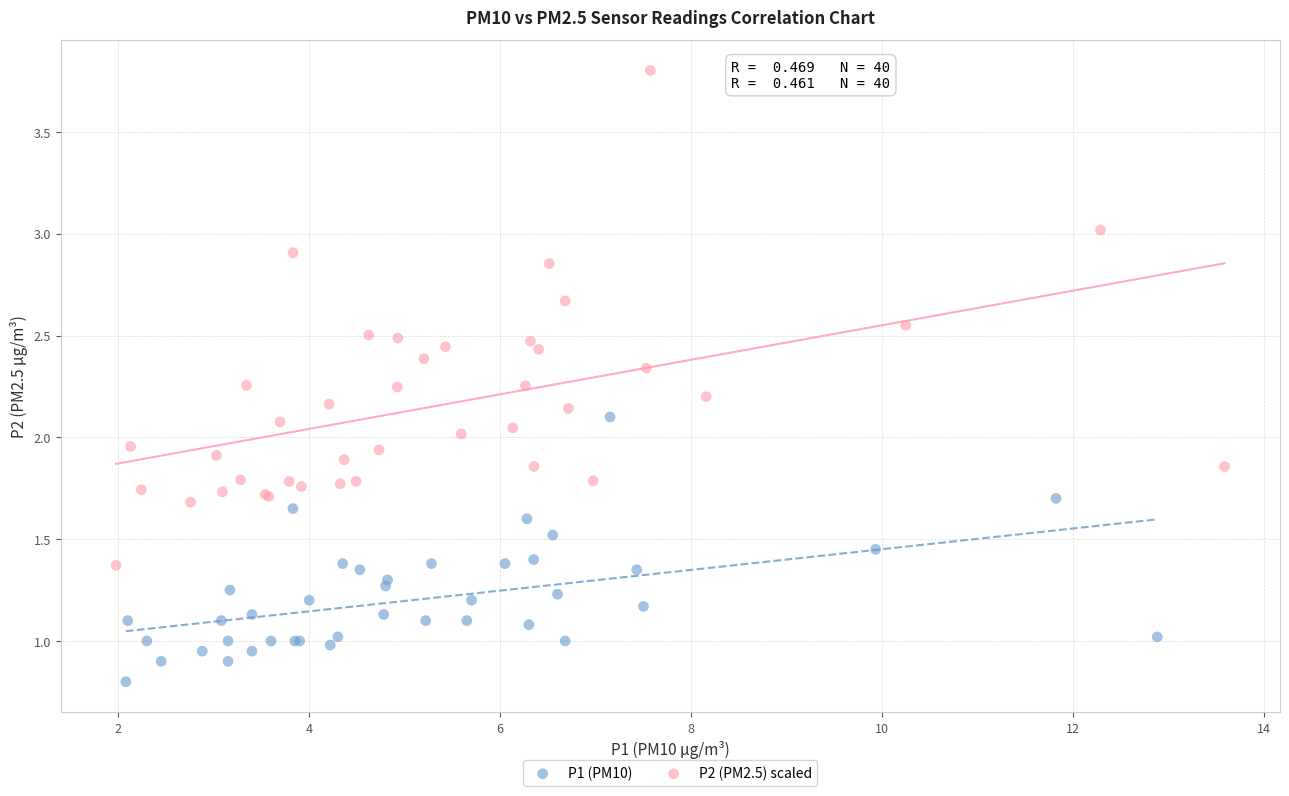

Which series reaches the maximum Y coordinate?

P2 (PM2.5) scaled